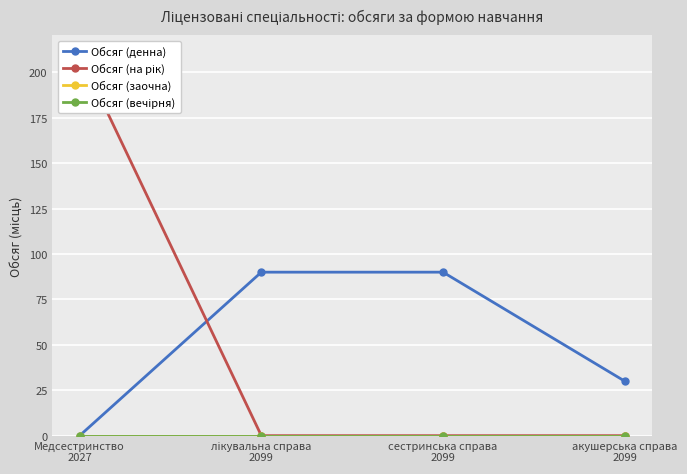

At which label is Обсяг (вечірня) closest to 0?

Медсестринство
2027